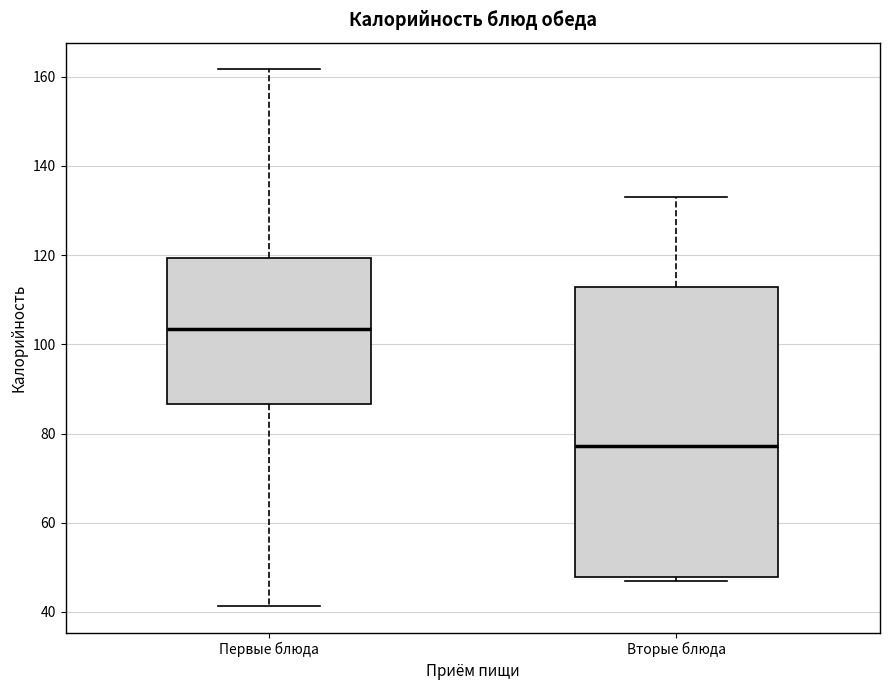

Which box has the highest median line?

Первые блюда